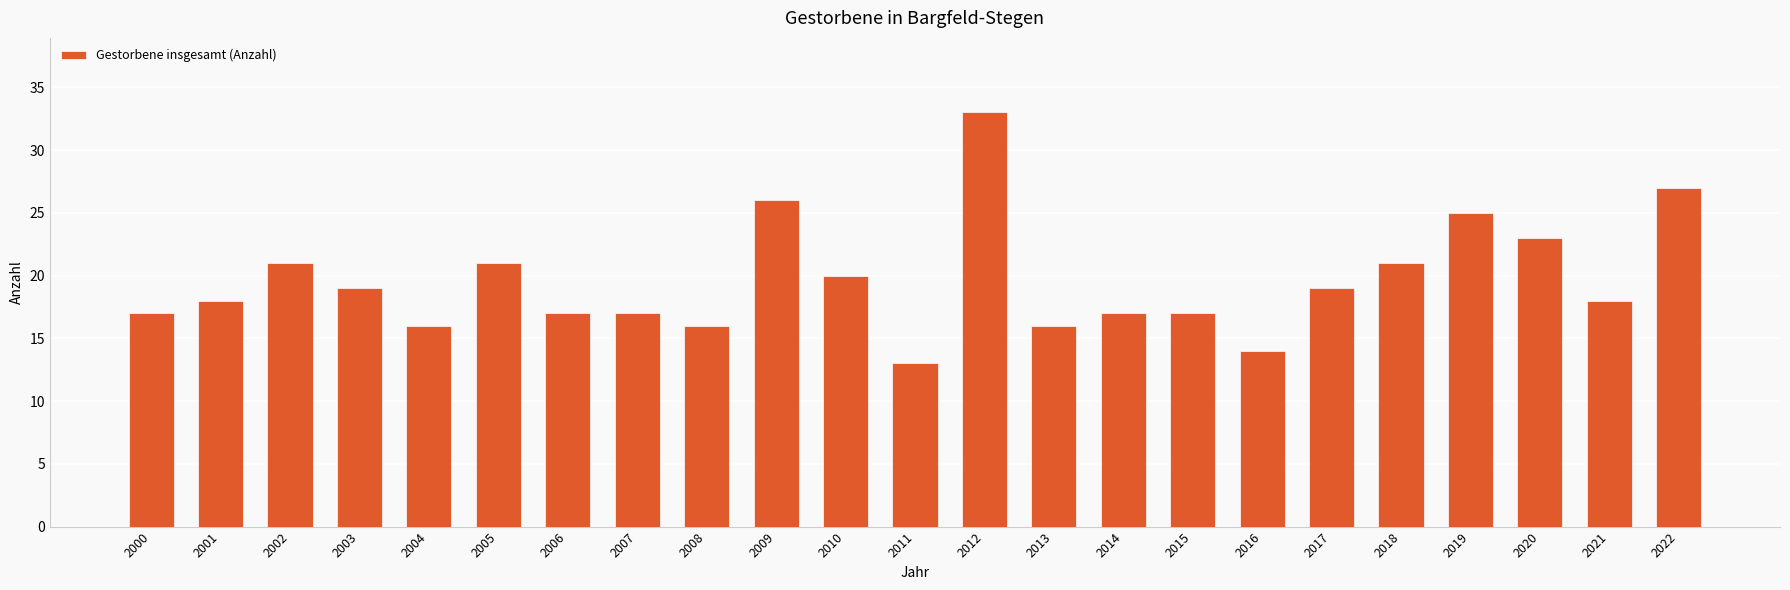

What is the difference between the maximum and second lowest values?

19